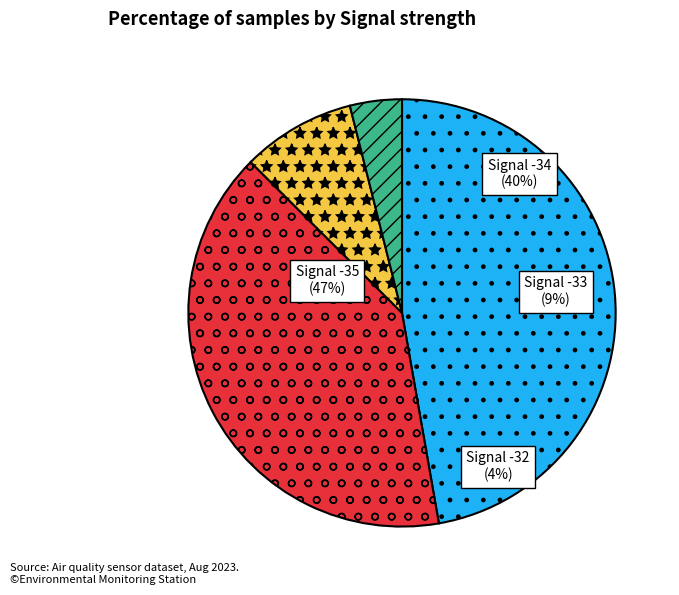

Which has a higher value, -35 or -35?

-35